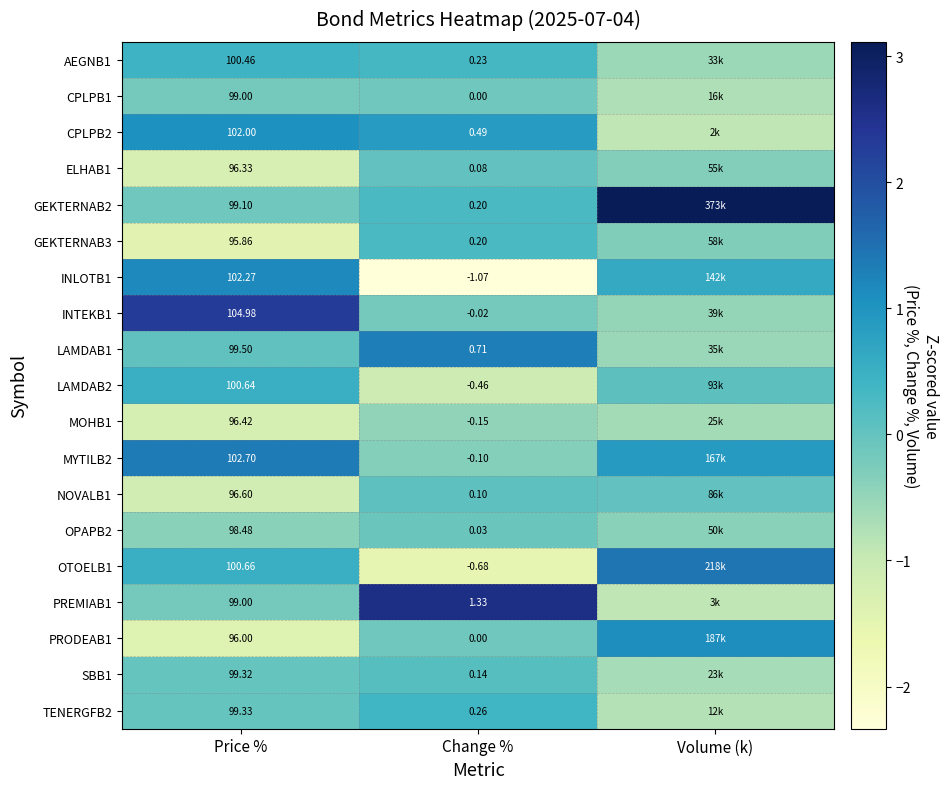

Is the value of TENERGFB2 at Change % greater than the value of GEKTERNAB2 at Change %?

Yes